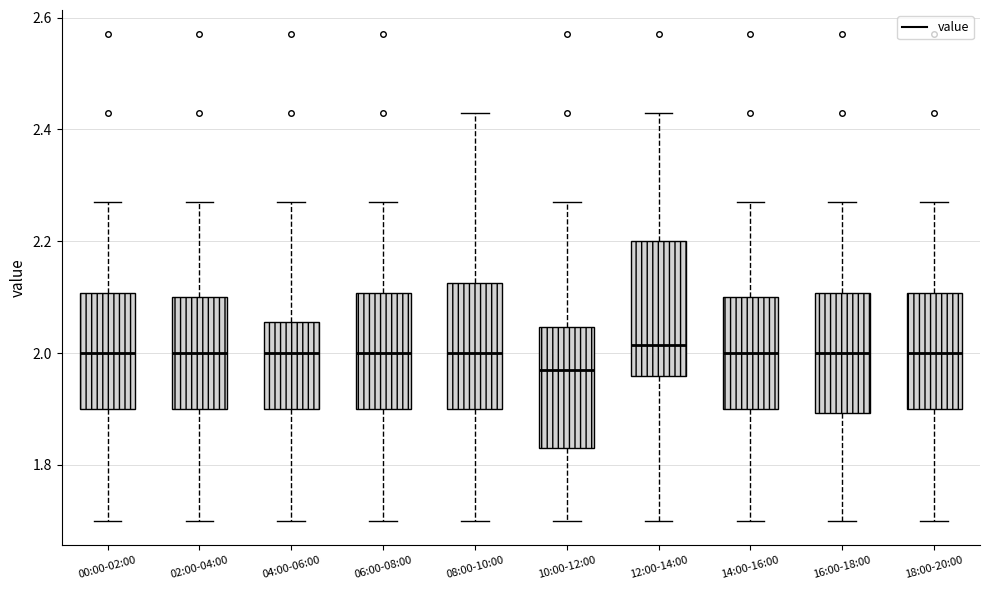

Where is the lower edge of the box for 00:00-02:00 on the y-axis? The values are not printed on the chart, so give them approximately, as read against the axis.

1.90